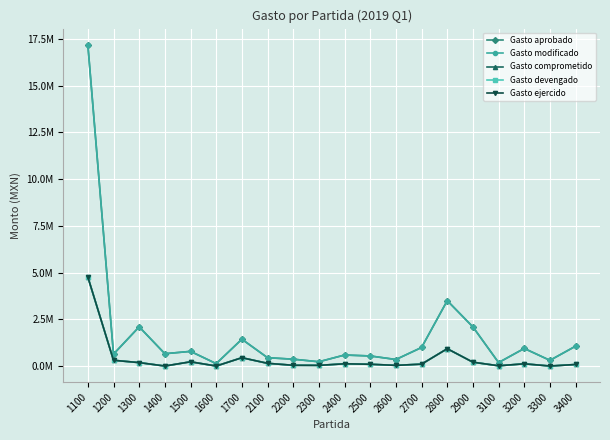

How many values in Gasto devengado are above zero?

17